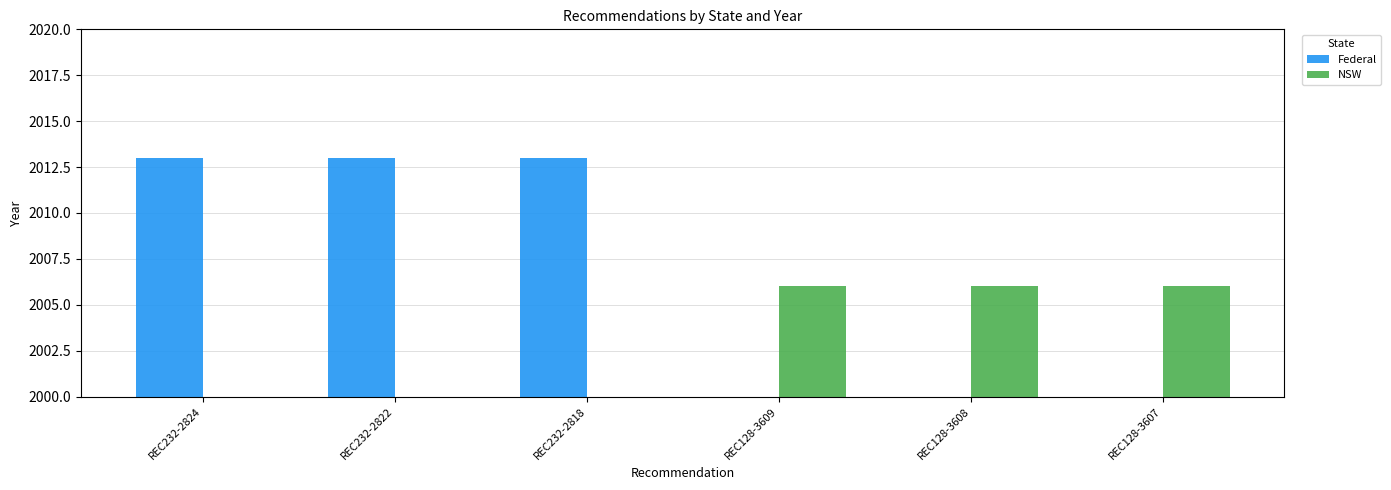

True or false: Federal has a value of -1248 at REC128-3609.

False